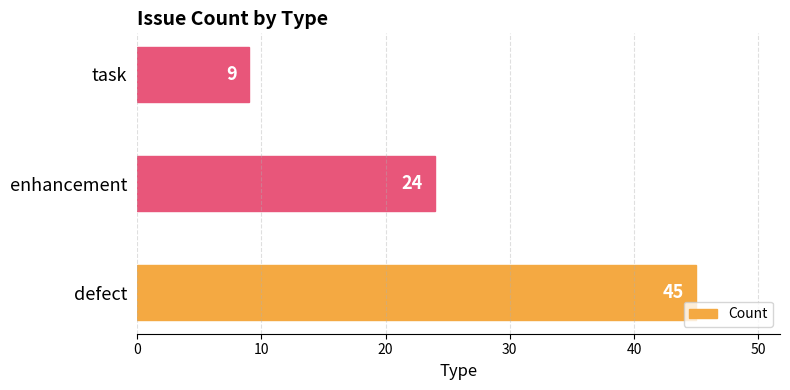

What is the difference between the maximum and minimum values?

36